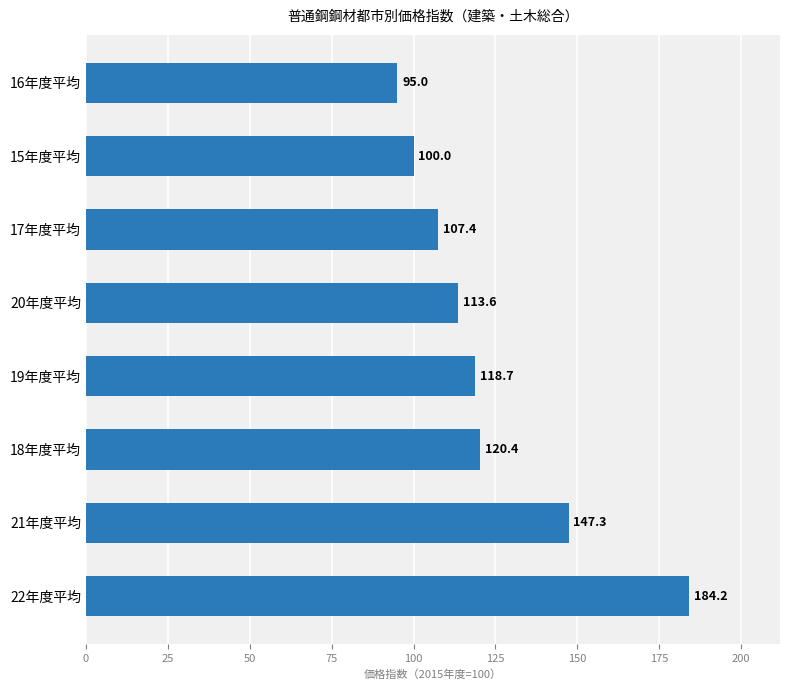

How many bars are there in total?

8